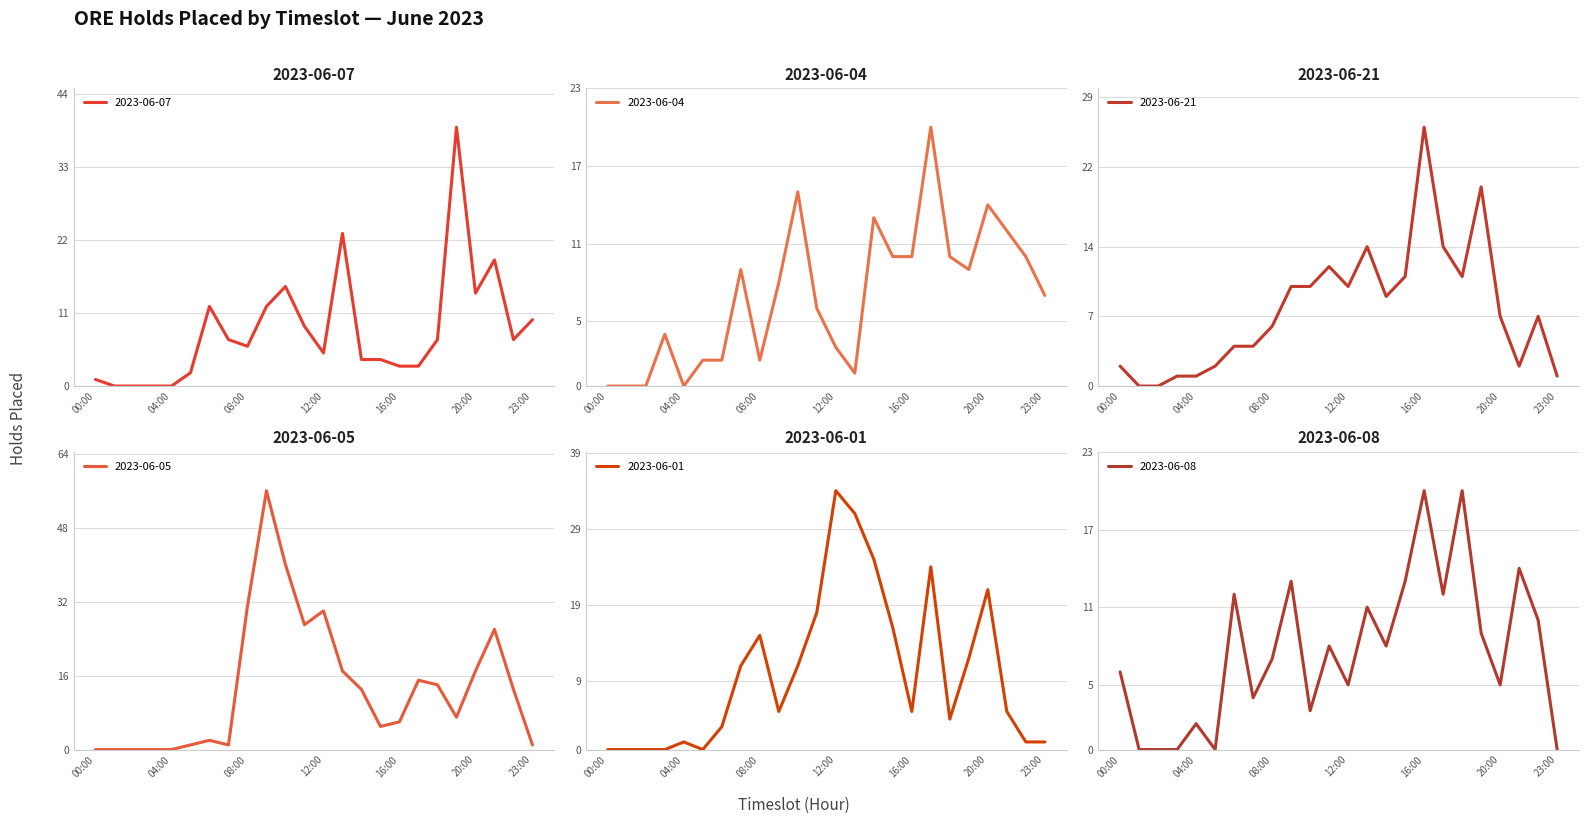

What is the maximum value for 2023-06-04?

20